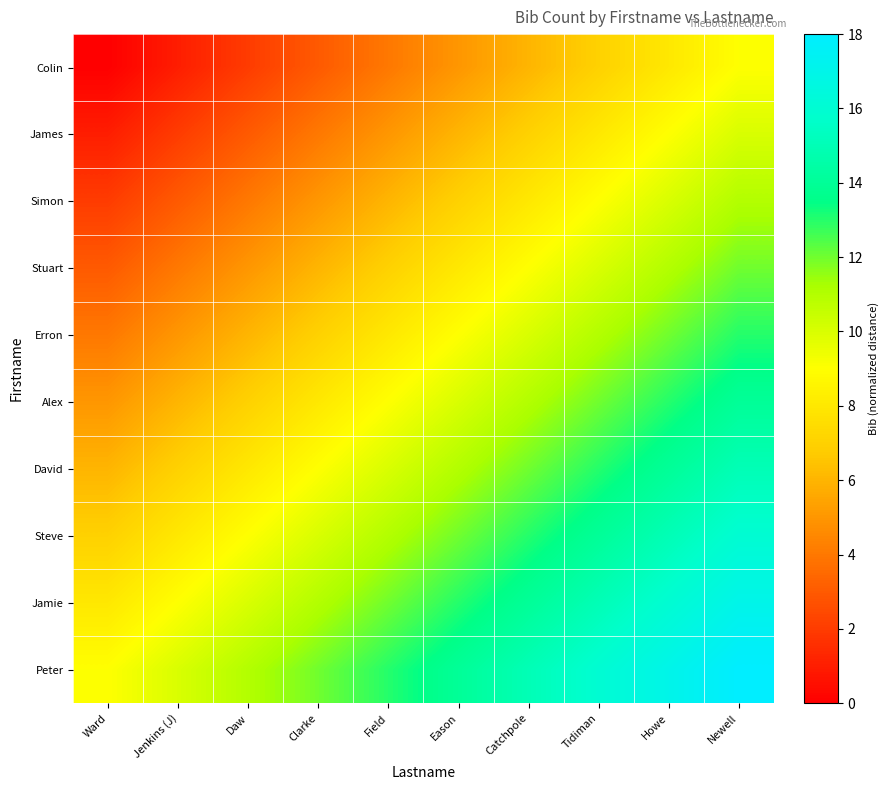

Reading left to right, transcribe all the data shown in this chart.

Colin: Ward=0	Jenkins (J)=1	Daw=2	Clarke=3	Field=4	Eason=5	Catchpole=6	Tidiman=7	Howe=8	Newell=9
James: Ward=1	Jenkins (J)=2	Daw=3	Clarke=4	Field=5	Eason=6	Catchpole=7	Tidiman=8	Howe=9	Newell=10
Simon: Ward=2	Jenkins (J)=3	Daw=4	Clarke=5	Field=6	Eason=7	Catchpole=8	Tidiman=9	Howe=10	Newell=11
Stuart: Ward=3	Jenkins (J)=4	Daw=5	Clarke=6	Field=7	Eason=8	Catchpole=9	Tidiman=10	Howe=11	Newell=12
Erron: Ward=4	Jenkins (J)=5	Daw=6	Clarke=7	Field=8	Eason=9	Catchpole=10	Tidiman=11	Howe=12	Newell=13
Alex: Ward=5	Jenkins (J)=6	Daw=7	Clarke=8	Field=9	Eason=10	Catchpole=11	Tidiman=12	Howe=13	Newell=14
David: Ward=6	Jenkins (J)=7	Daw=8	Clarke=9	Field=10	Eason=11	Catchpole=12	Tidiman=13	Howe=14	Newell=15
Steve: Ward=7	Jenkins (J)=8	Daw=9	Clarke=10	Field=11	Eason=12	Catchpole=13	Tidiman=14	Howe=15	Newell=16
Jamie: Ward=8	Jenkins (J)=9	Daw=10	Clarke=11	Field=12	Eason=13	Catchpole=14	Tidiman=15	Howe=16	Newell=17
Peter: Ward=9	Jenkins (J)=10	Daw=11	Clarke=12	Field=13	Eason=14	Catchpole=15	Tidiman=16	Howe=17	Newell=18